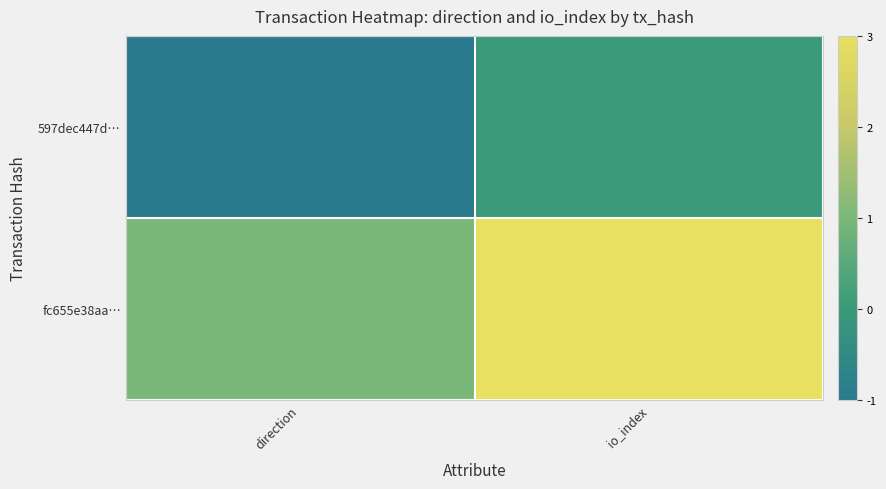

Rank the series by their average value, from highest to lowest.

fc655e38aa…, 597dec447d…